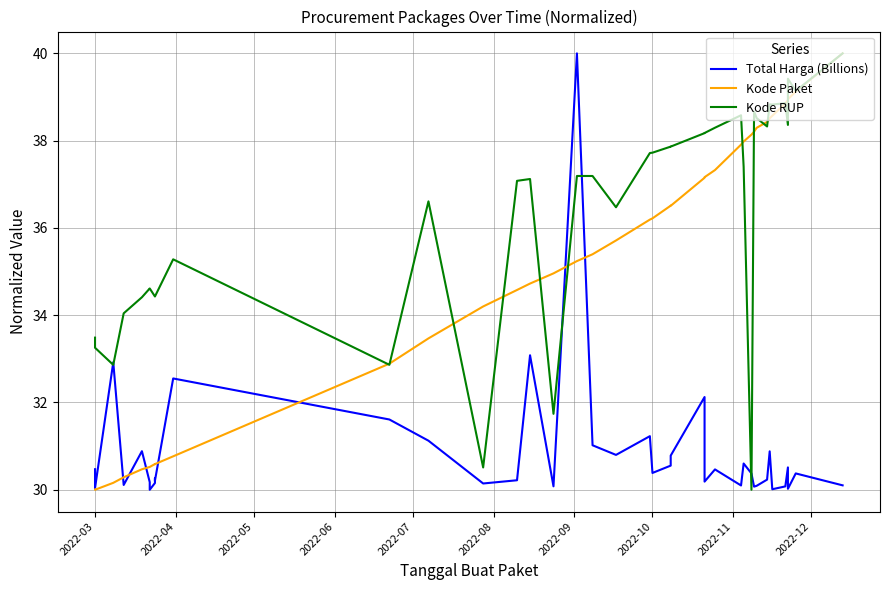

What is the lowest value of the Kode RUP series?

30.0